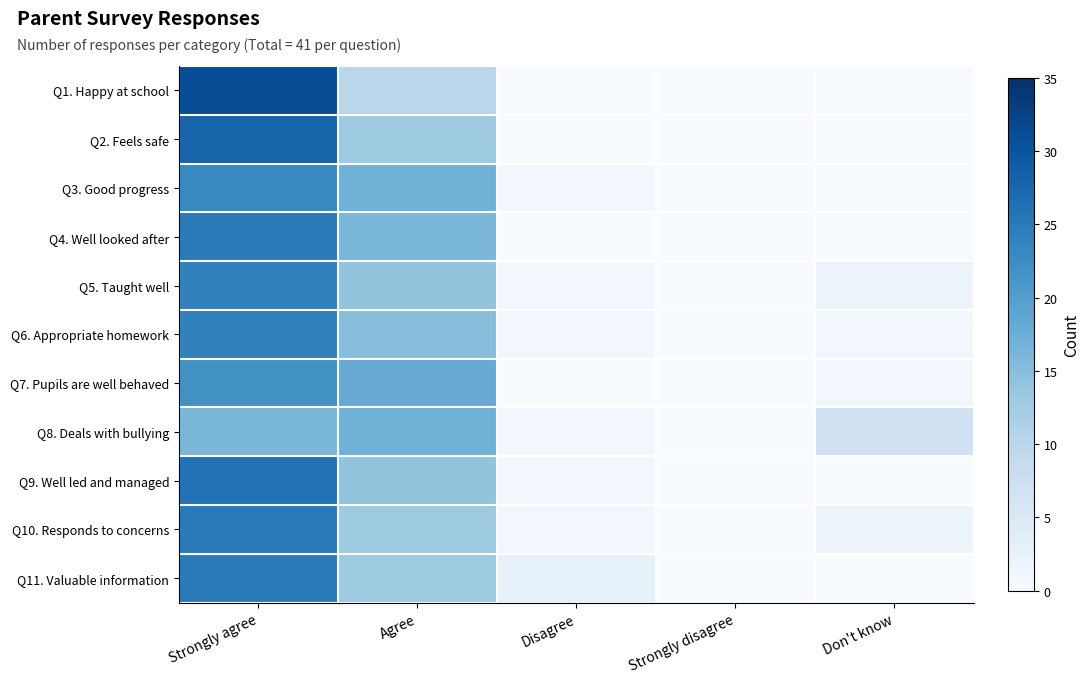

At how many categories does at least one series exceed 21?

1